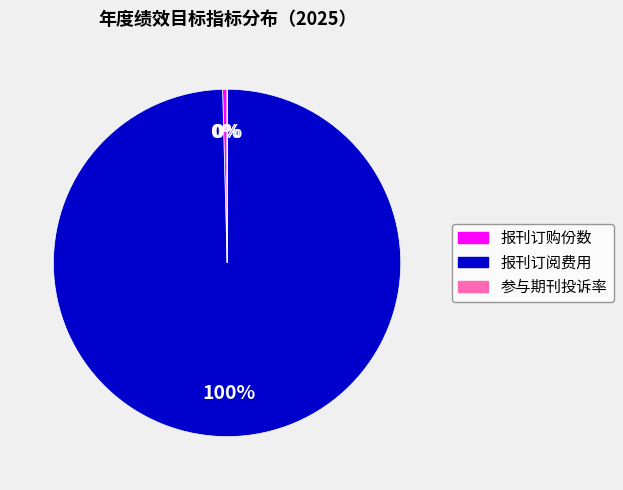

Which slice represents more than half of the pie?

报刊订阅费用